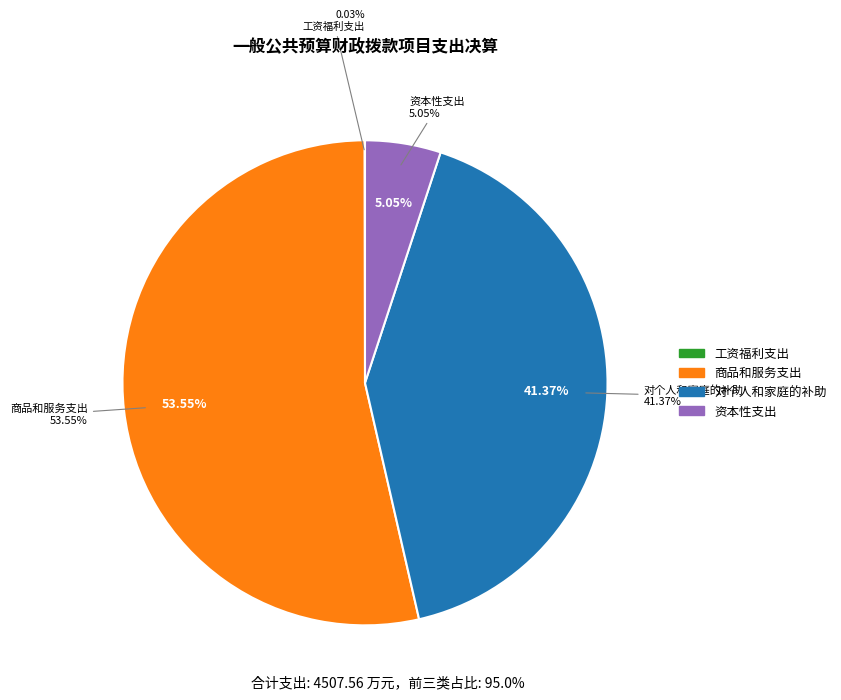

Which slice represents more than half of the pie?

商品和服务支出